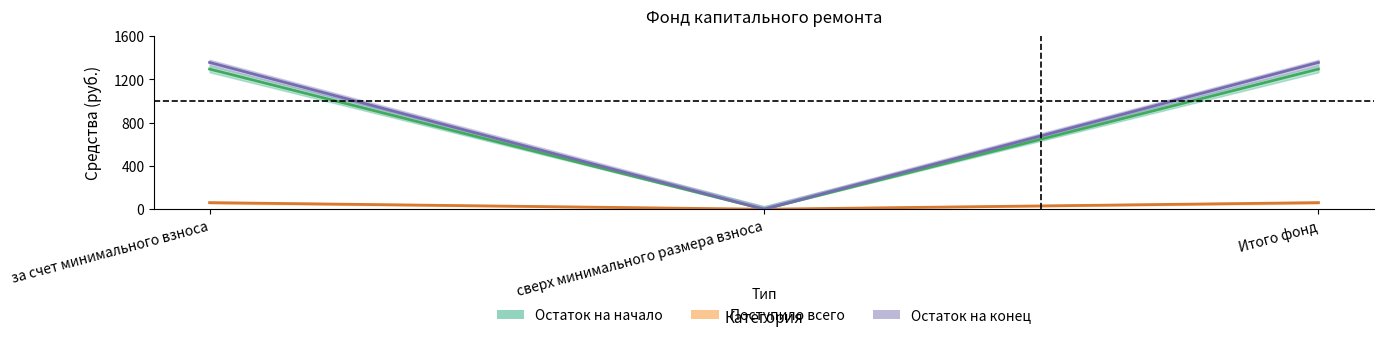

What is the label of the 3rd point from the left?

Итого фонд